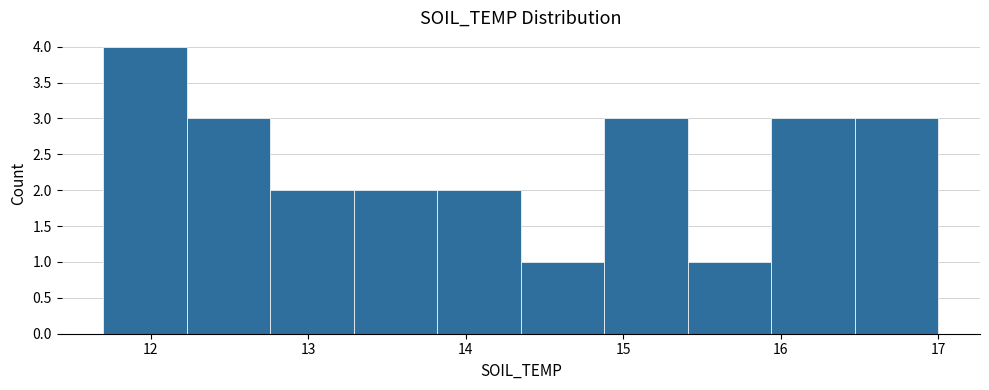

What is the height of the bar covering 15.94 to 16.47 on the x-axis? Neither the bar edges nor the heights are printed on the chart, so give them approximately, as read against the axes.

3